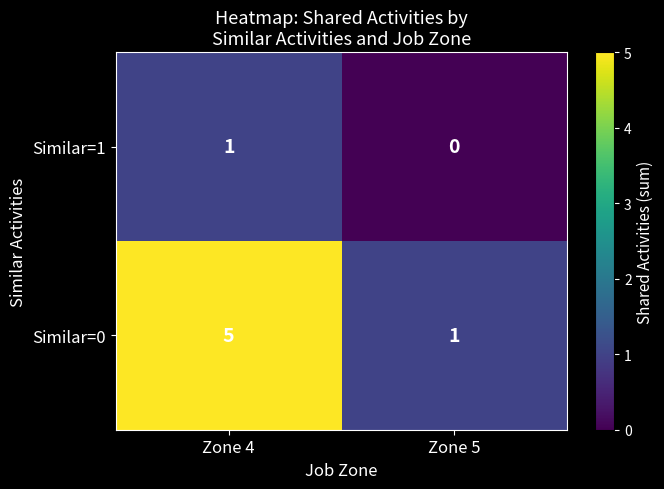

What is the average value of the Similar=0 series?

3